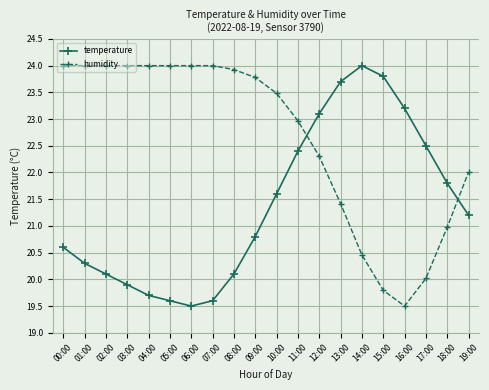

How many categories are shown in the chart?

20